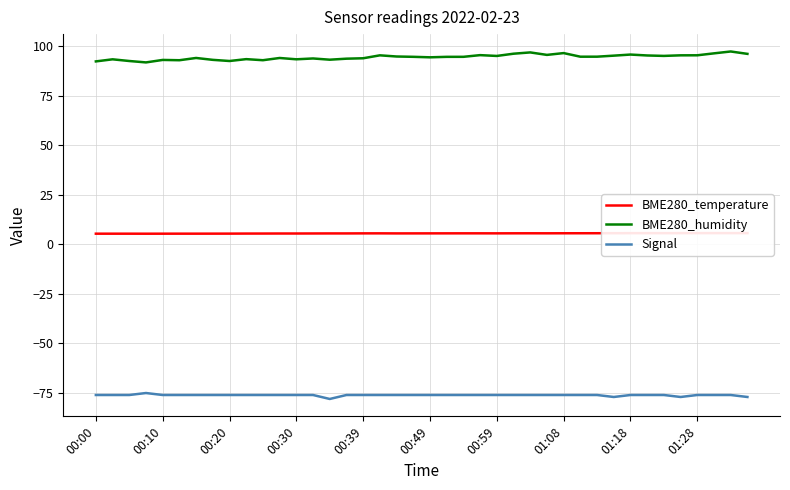

What is the minimum value for Signal?

-78.0